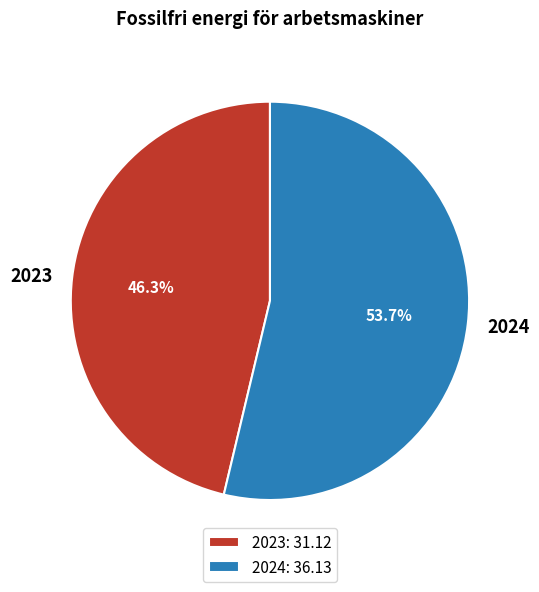

To the nearest percent, what is the average slice percentage?

50%